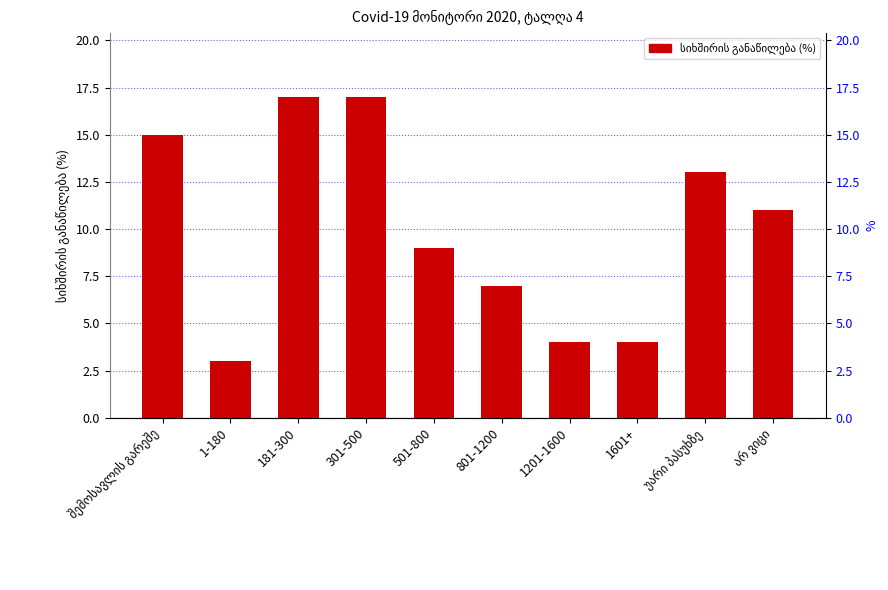

What is the greatest value displayed?

17